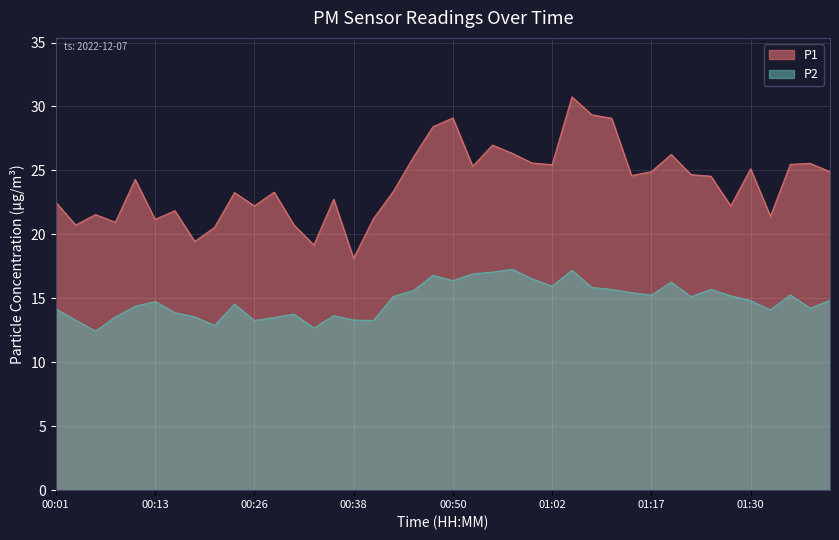

What is the total value across all series at 01:05?

48.0